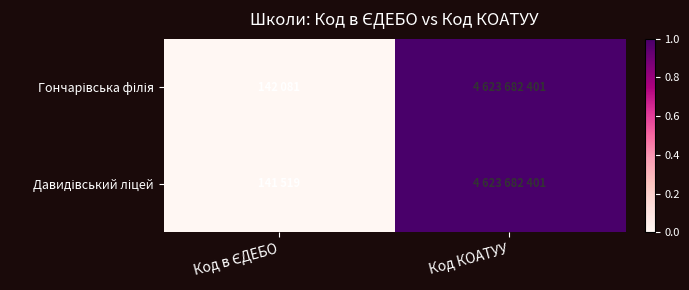

At how many categories does at least one series exceed 0?

2